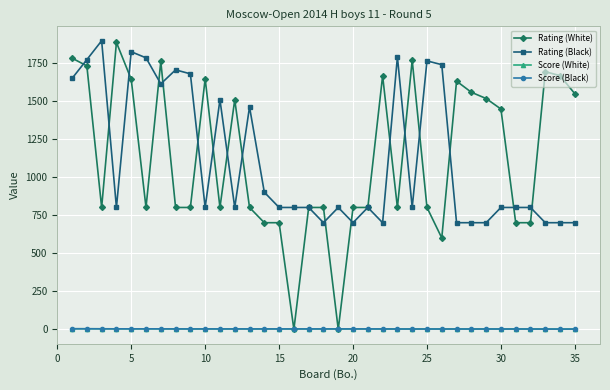

At how many categories does at least one series exceed 432?

35